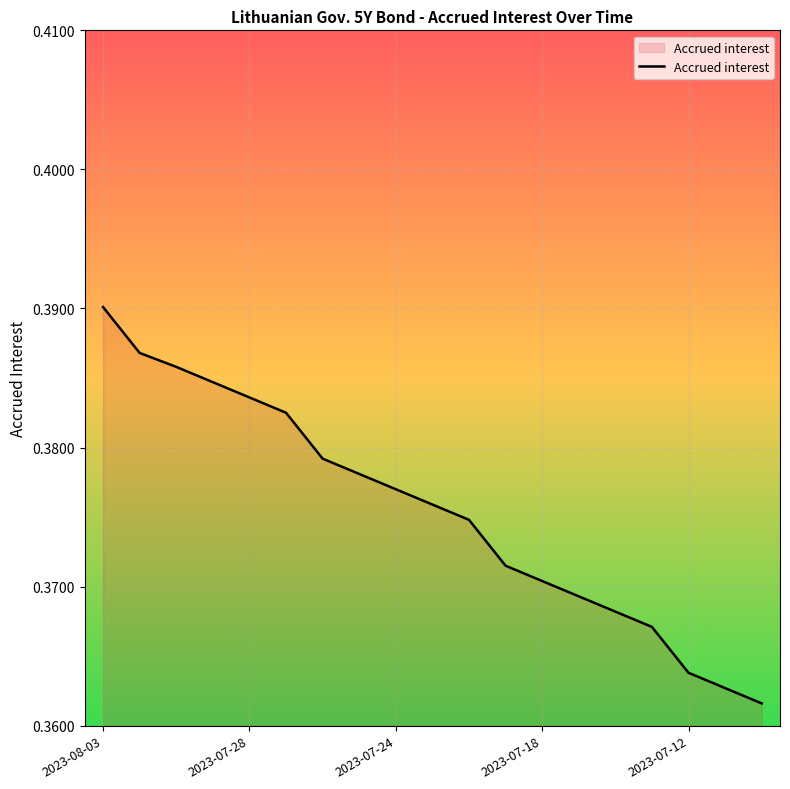

Does the chart display data point markers on the line(s)?

No